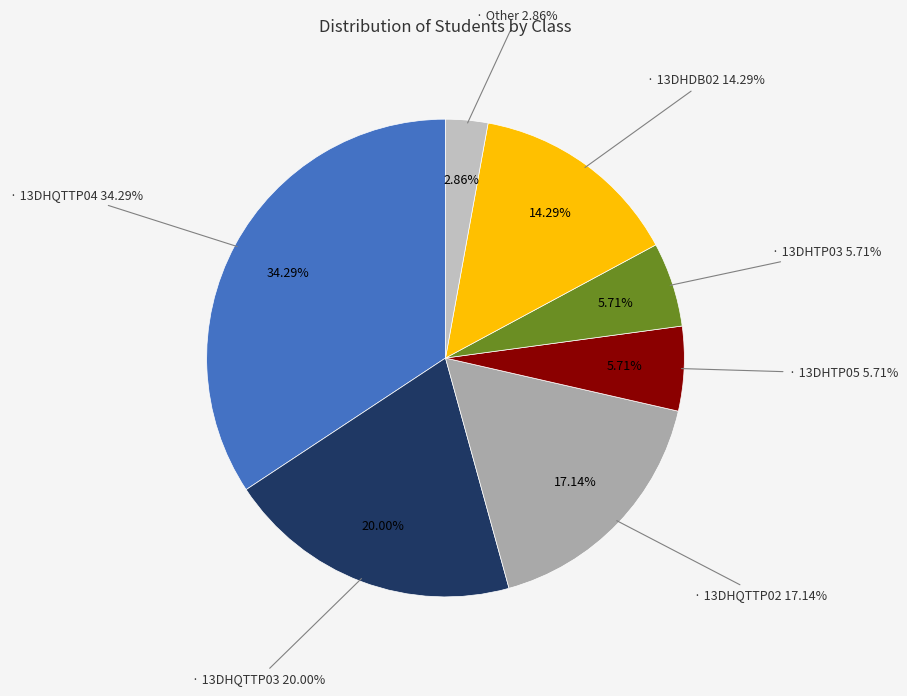

Approximately how many times larger is the value at 13DHDB02 compared to 13DHQTTP03?

0.7